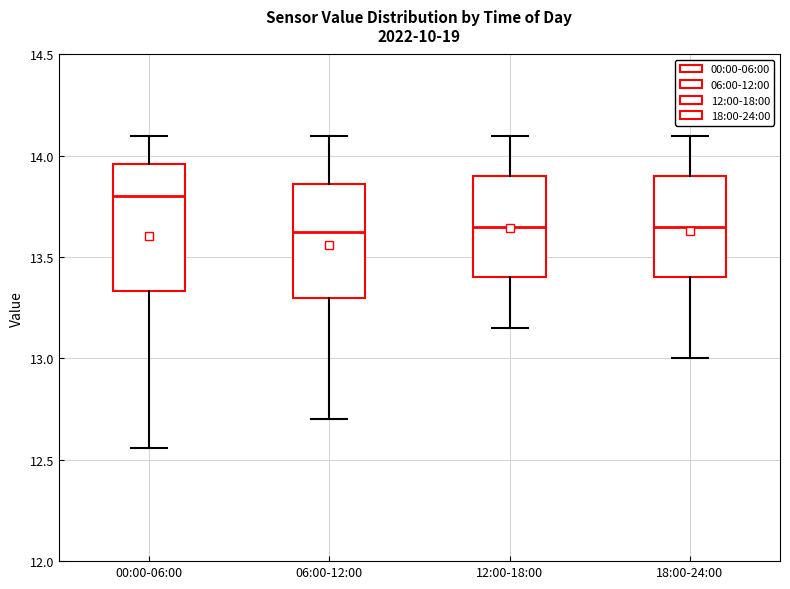

Where is the lower edge of the box for 06:00-12:00 on the y-axis? The values are not printed on the chart, so give them approximately, as read against the axis.

13.30